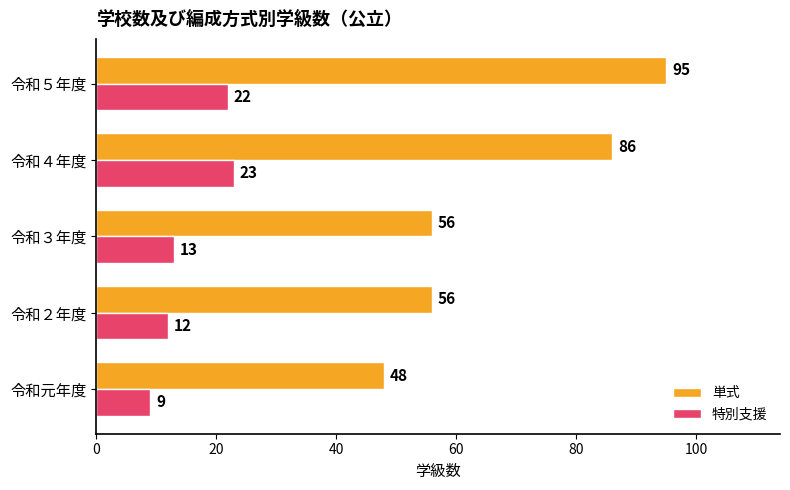

List the series in order of their peak value, lowest first.

特別支援, 単式